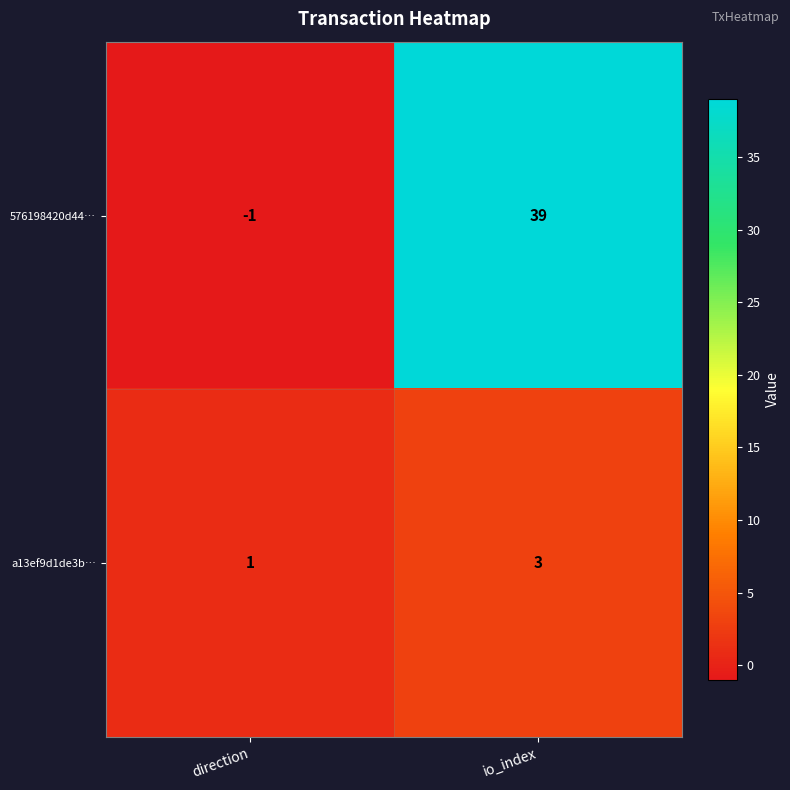

How many series are shown in this chart?

2